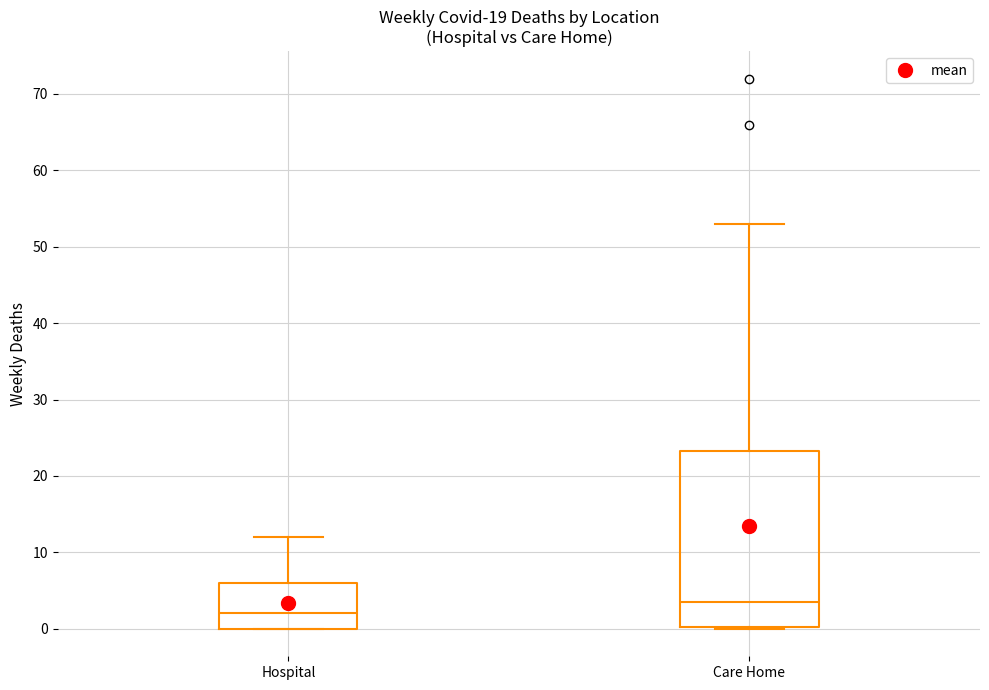

Reading left to right, read every box against the y-axis: the position of its median line, the range the box covers, and the ends of its whiskers. The values are not printed on the chart, so give them approximately, as read against the axis.

Hospital: median 2, box 0 to 6, whiskers 0 to 12
Care Home: median 4, box 0 to 23, whiskers 0 to 53